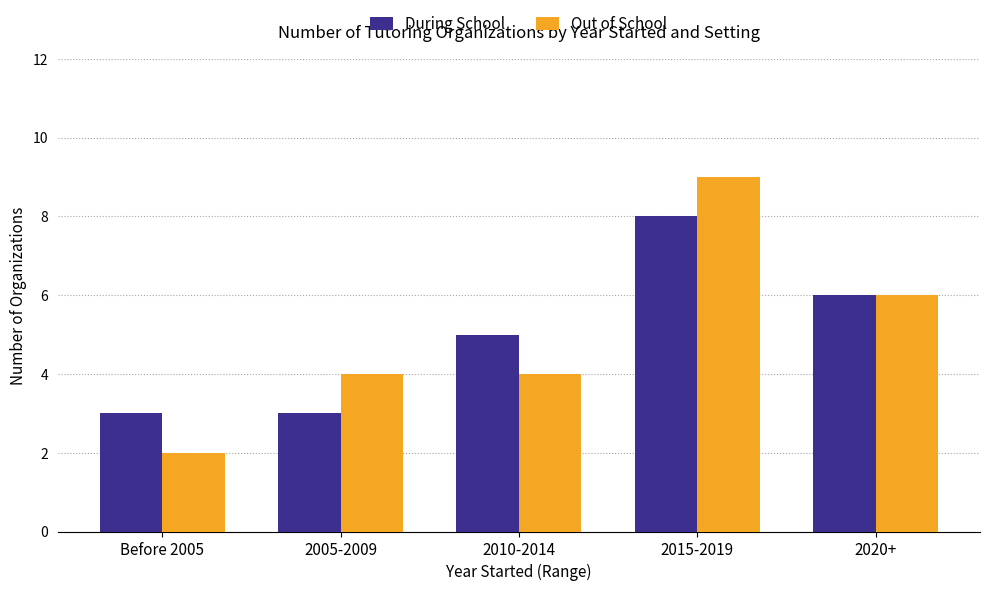

Which series changed the most between 2015-2019 and 2020+?

Out of School